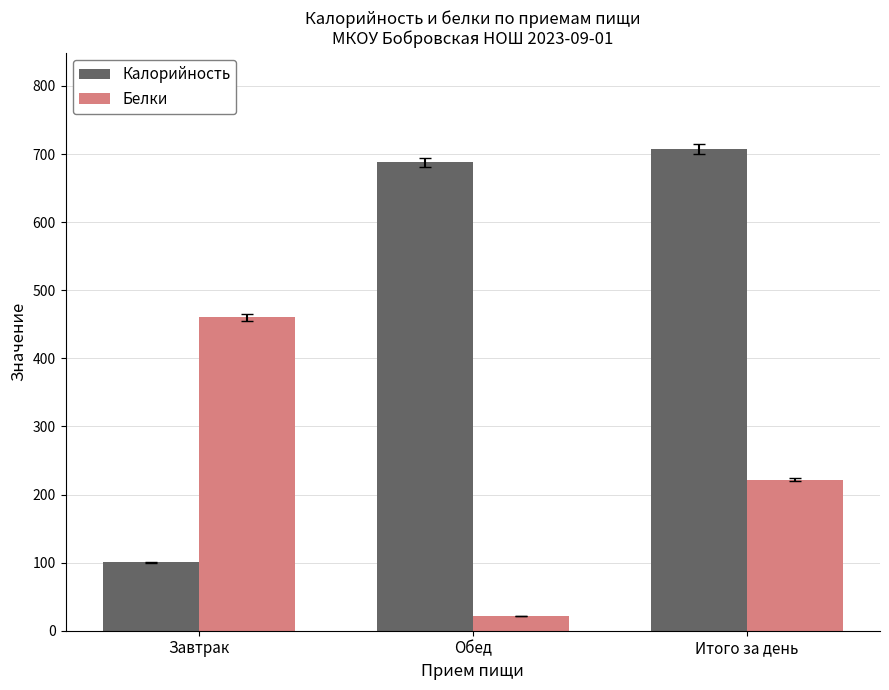

What is the difference between the maximum and minimum values in the Калорийность series?

606.9